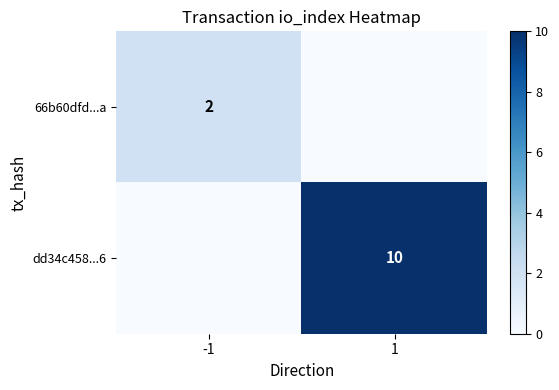

The dd34c458...6 series shows 10 at 1. True or false?

True